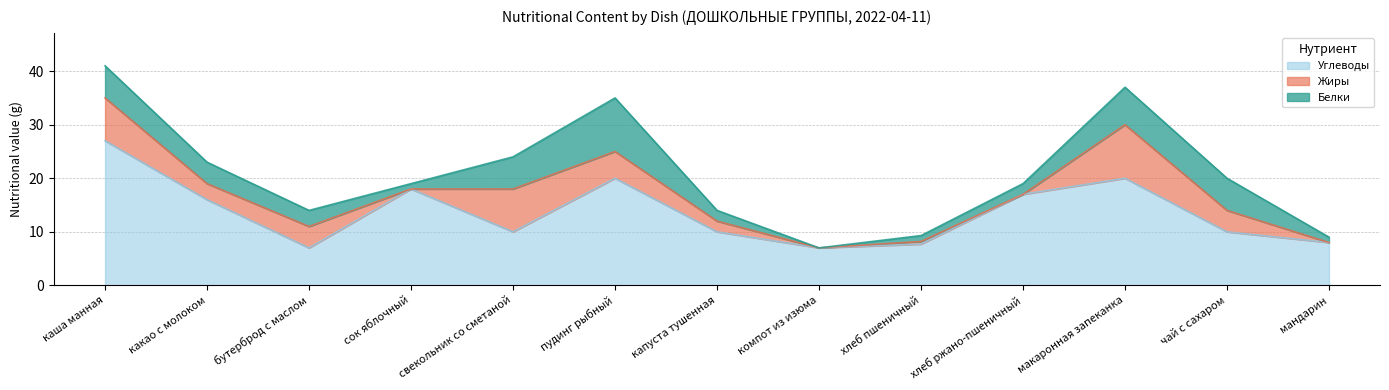

How many interior local valleys does the Углеводы series have?

3